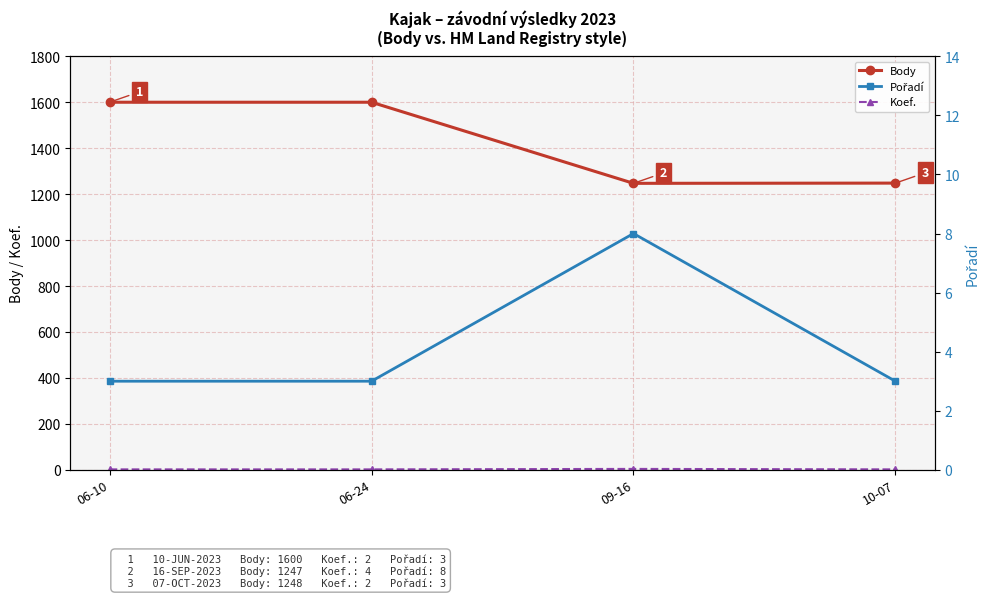

True or false: Koef. has a value of 1 at 10-07.

False